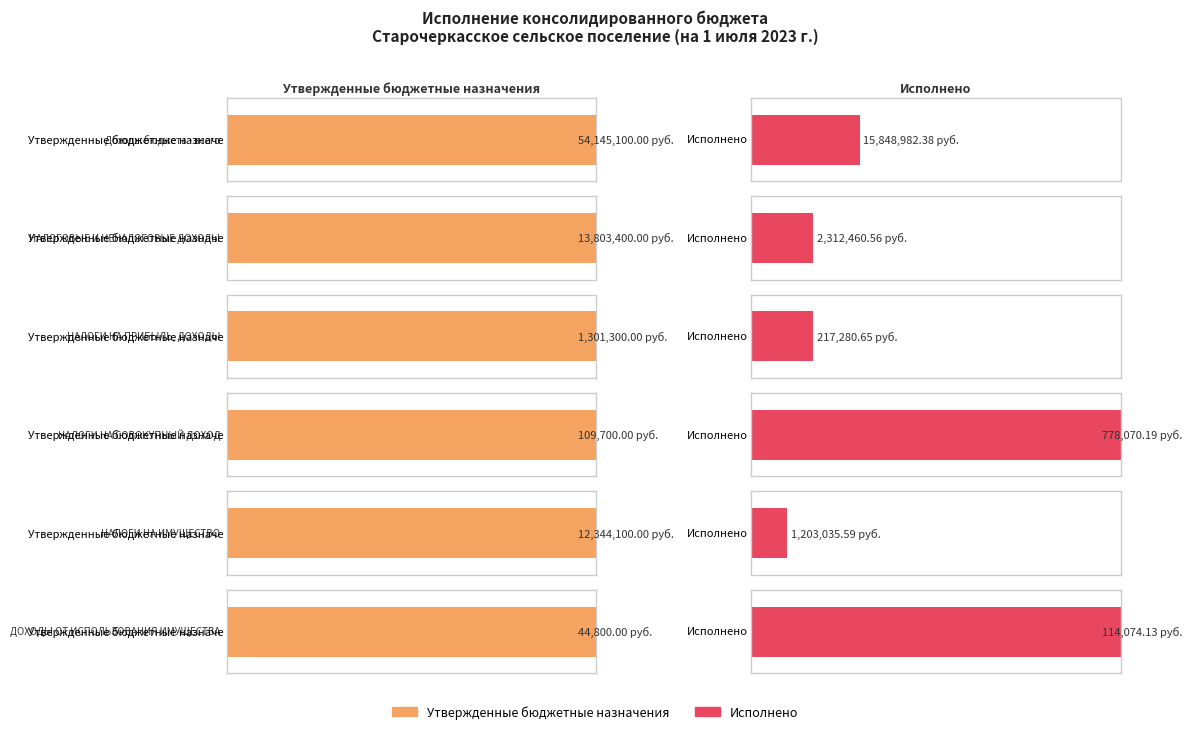

What is the difference between the Утвержденные бюджетные назначения values at Доходы бюджета - всего and НАЛОГИ НА ИМУЩЕСТВО?

41801000.0